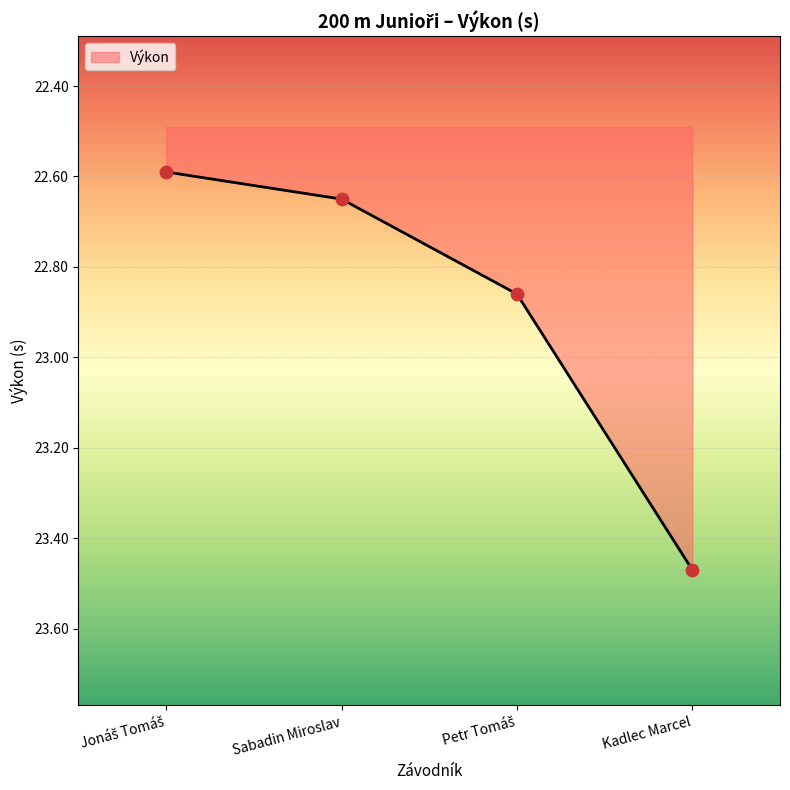

Which has a higher value, Sabadin Miroslav or Kadlec Marcel?

Kadlec Marcel